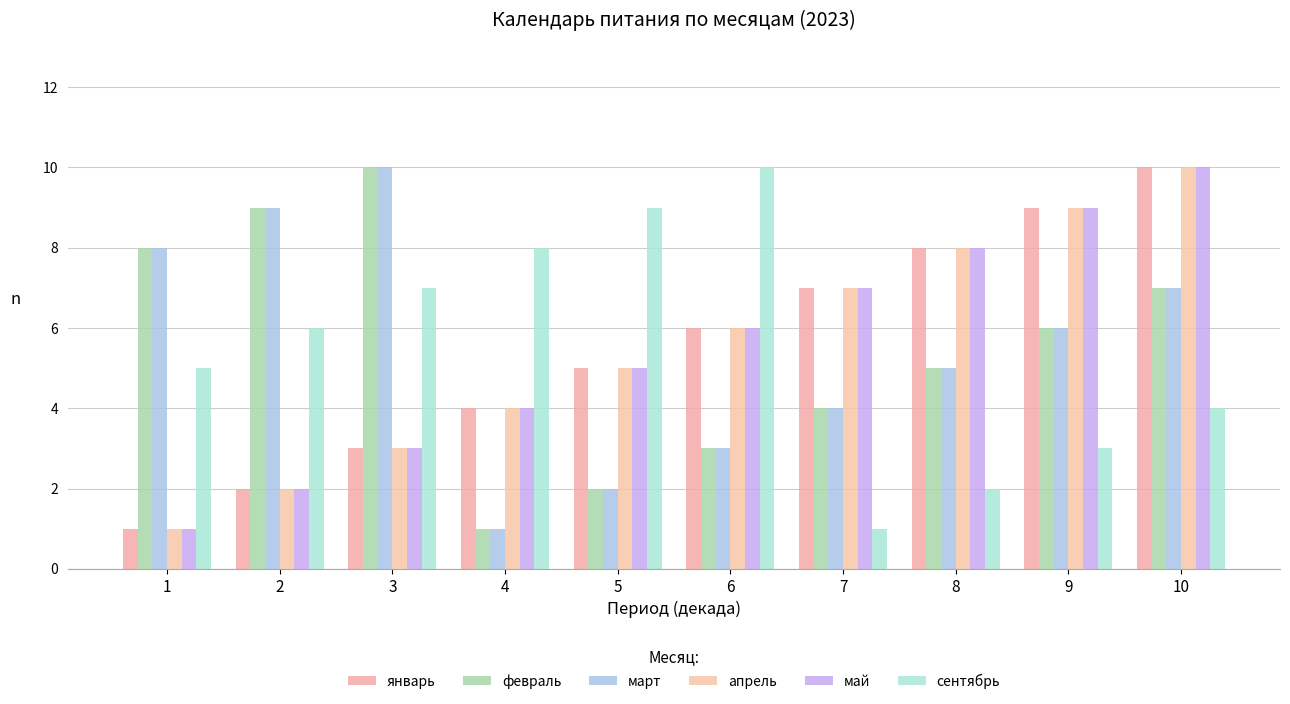

At which label does май reach its peak?

10